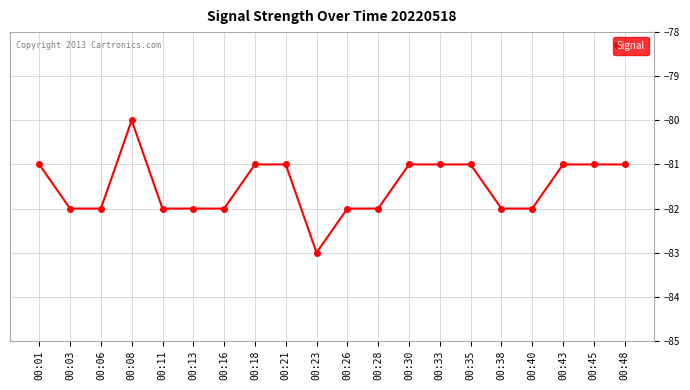

Count the number of data series in this chart.

1